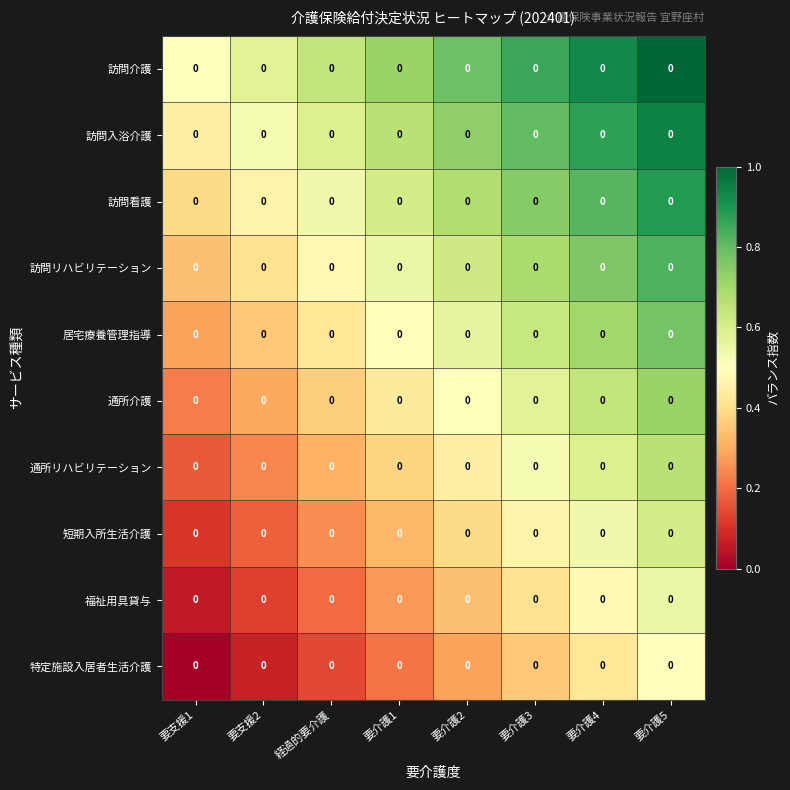

Reading left to right, transcribe all the data shown in this chart.

訪問介護: 要支援1=0.0	要支援2=0.0	経過的要介護=0.0	要介護1=0.0	要介護2=0.0	要介護3=0.0	要介護4=0.0	要介護5=0.0
訪問入浴介護: 要支援1=0.0	要支援2=0.0	経過的要介護=0.0	要介護1=0.0	要介護2=0.0	要介護3=0.0	要介護4=0.0	要介護5=0.0
訪問看護: 要支援1=0.0	要支援2=0.0	経過的要介護=0.0	要介護1=0.0	要介護2=0.0	要介護3=0.0	要介護4=0.0	要介護5=0.0
訪問リハビリテーション: 要支援1=0.0	要支援2=0.0	経過的要介護=0.0	要介護1=0.0	要介護2=0.0	要介護3=0.0	要介護4=0.0	要介護5=0.0
居宅療養管理指導: 要支援1=0.0	要支援2=0.0	経過的要介護=0.0	要介護1=0.0	要介護2=0.0	要介護3=0.0	要介護4=0.0	要介護5=0.0
通所介護: 要支援1=0.0	要支援2=0.0	経過的要介護=0.0	要介護1=0.0	要介護2=0.0	要介護3=0.0	要介護4=0.0	要介護5=0.0
通所リハビリテーション: 要支援1=0.0	要支援2=0.0	経過的要介護=0.0	要介護1=0.0	要介護2=0.0	要介護3=0.0	要介護4=0.0	要介護5=0.0
短期入所生活介護: 要支援1=0.0	要支援2=0.0	経過的要介護=0.0	要介護1=0.0	要介護2=0.0	要介護3=0.0	要介護4=0.0	要介護5=0.0
福祉用具貸与: 要支援1=0.0	要支援2=0.0	経過的要介護=0.0	要介護1=0.0	要介護2=0.0	要介護3=0.0	要介護4=0.0	要介護5=0.0
特定施設入居者生活介護: 要支援1=0.0	要支援2=0.0	経過的要介護=0.0	要介護1=0.0	要介護2=0.0	要介護3=0.0	要介護4=0.0	要介護5=0.0